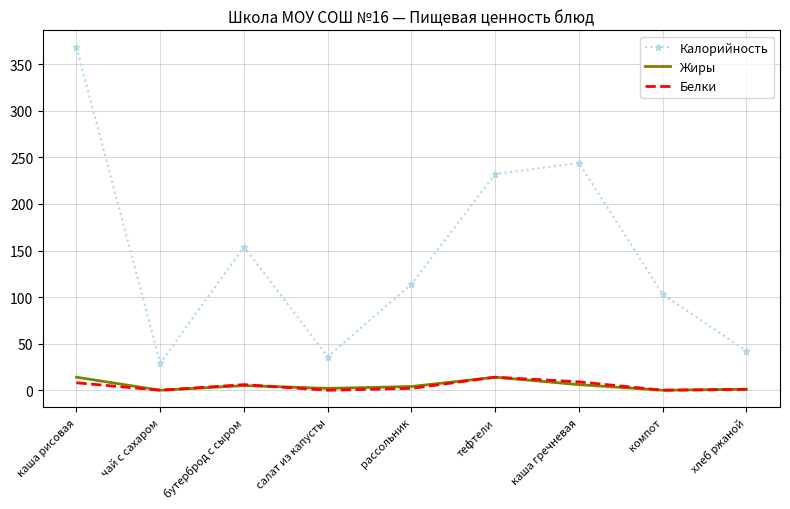

How many values in the Белки series are below 2?

4